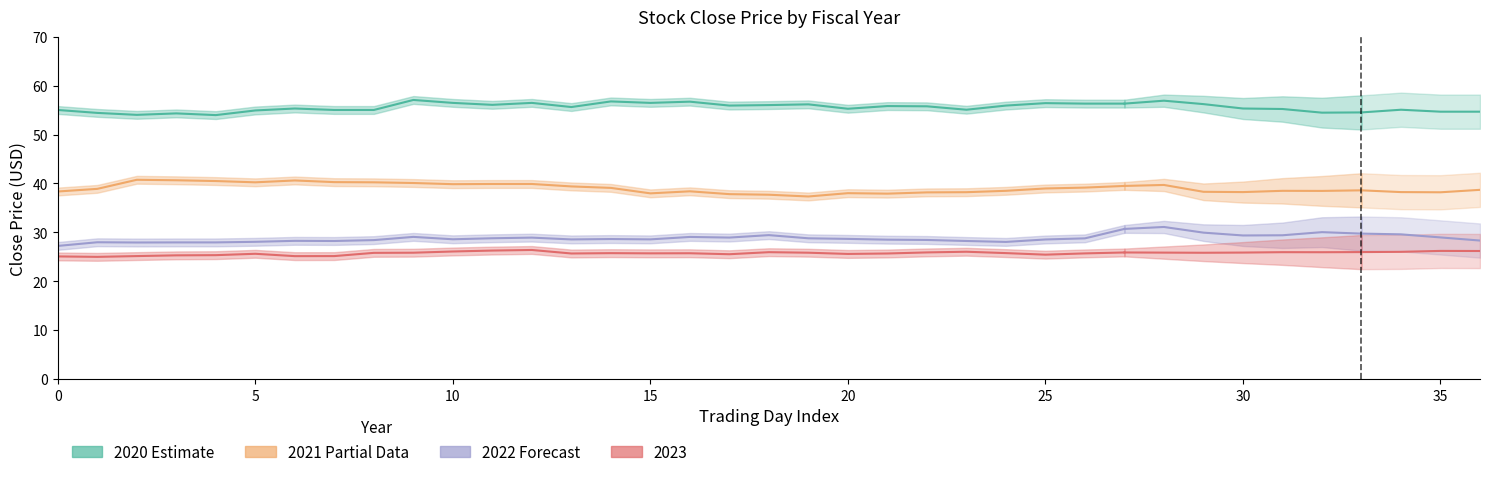

At how many categories does at least one series exceed 48?

37